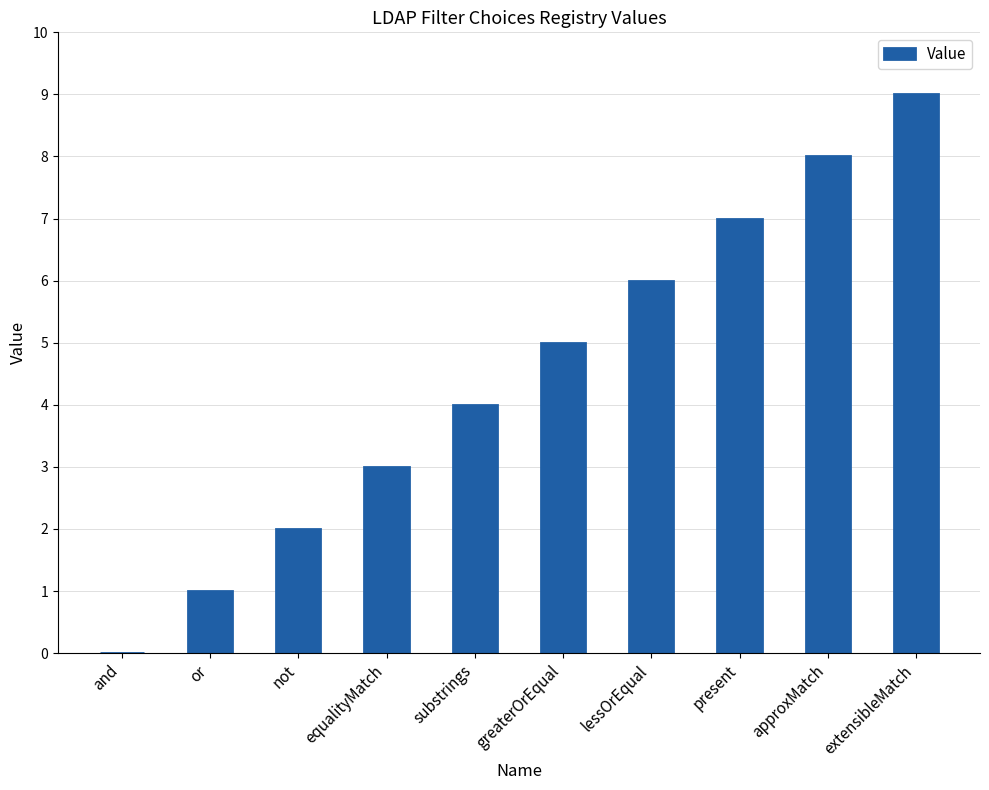

True or false: the data shows 0 at and.

True